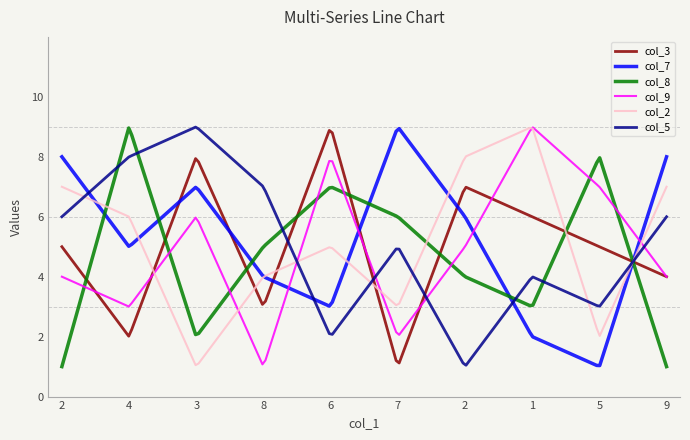

In col_3, how many points are higher than both neighbors (excluding endpoints)?

3